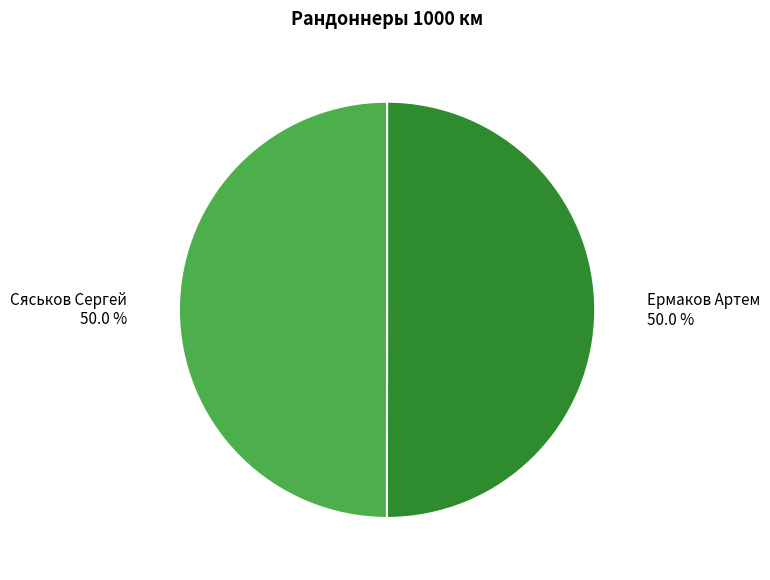

What percentage is NOT represented by Сяськов Сергей?

50.0%